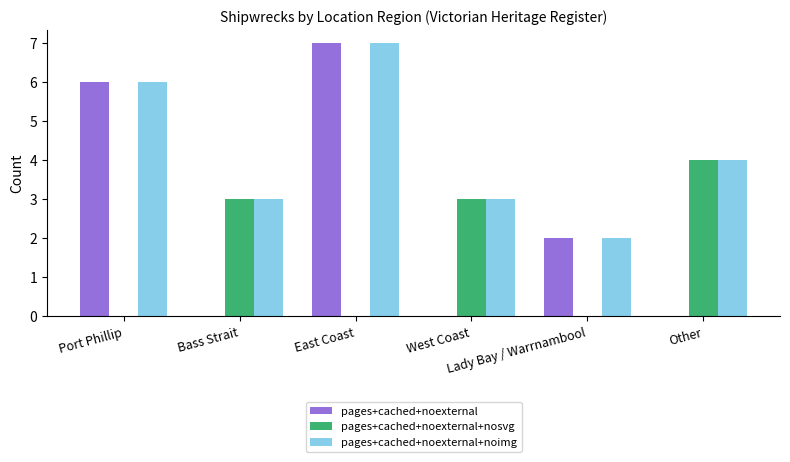

Reading right to left, what are all the values shown in this chart?

pages+cached+noexternal: 0	2	0	7	0	6
pages+cached+noexternal+nosvg: 4	0	3	0	3	0
pages+cached+noexternal+noimg: 4	2	3	7	3	6